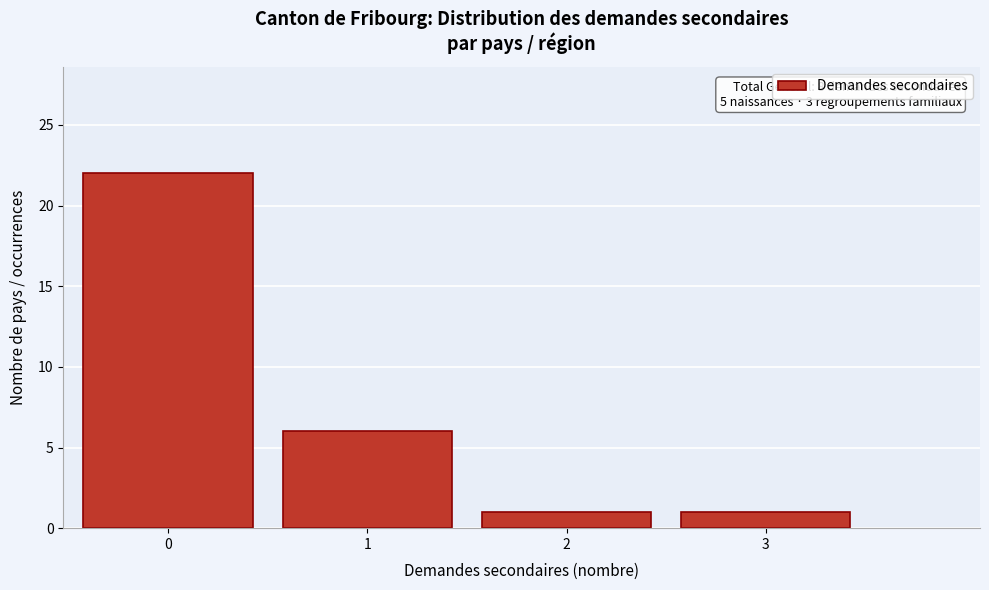

Reading left to right, transcribe all the data shown in this chart.

0=22	1=6	2=1	3=1